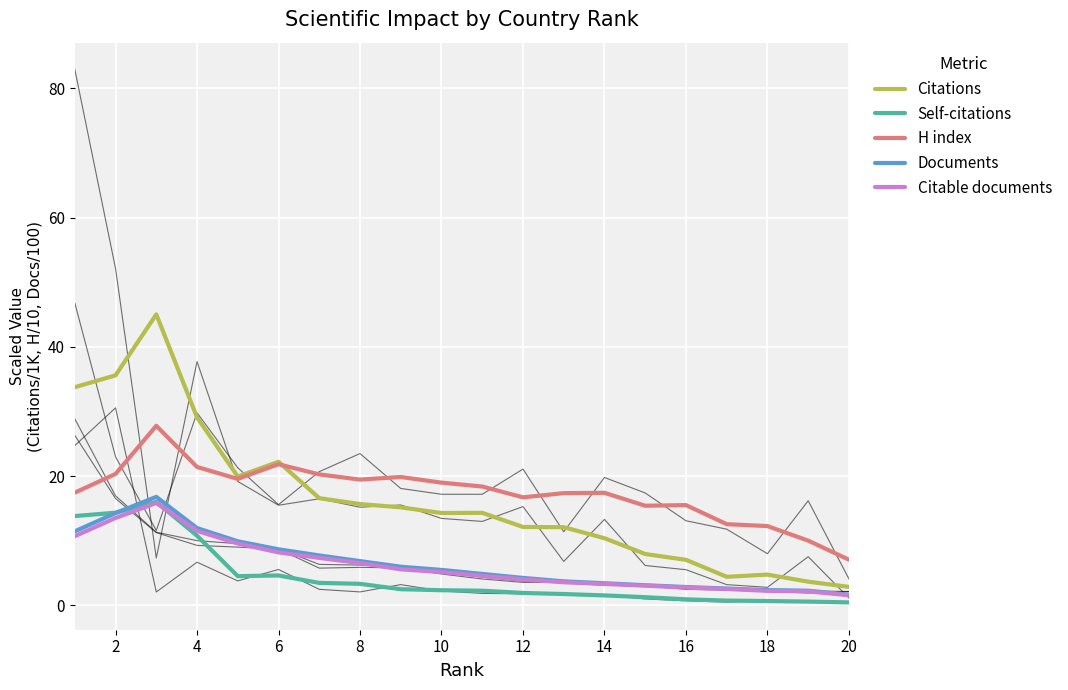

List the series in order of their peak value, highest first.

Citations, H index, Documents, Self-citations, Citable documents